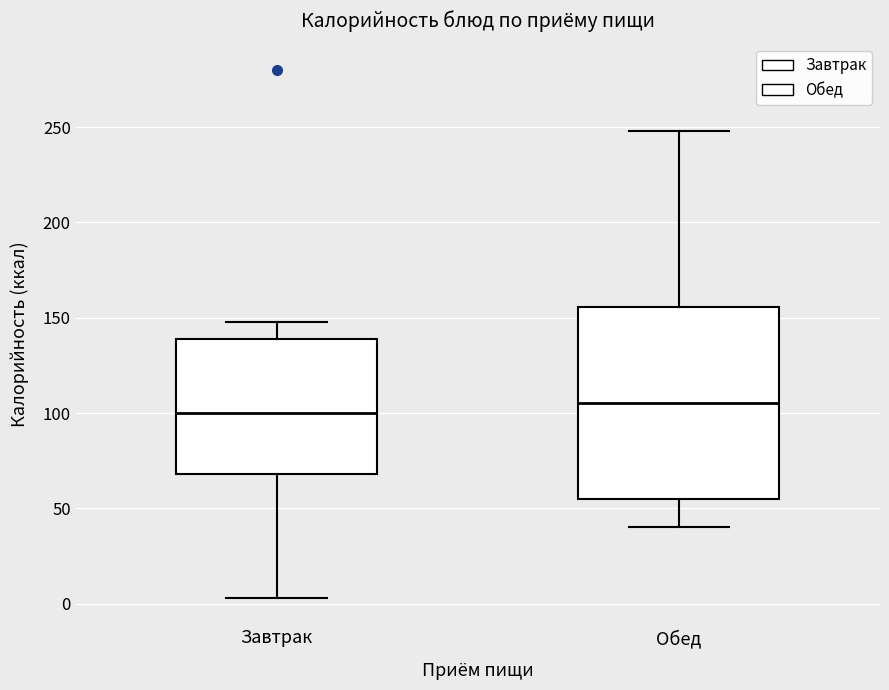

Reading left to right, read every box against the y-axis: the position of its median line, the range the box covers, and the ends of its whiskers. The values are not printed on the chart, so give them approximately, as read against the axis.

Завтрак: median 100, box 70 to 140, whiskers 5 to 150
Обед: median 105, box 55 to 155, whiskers 40 to 250